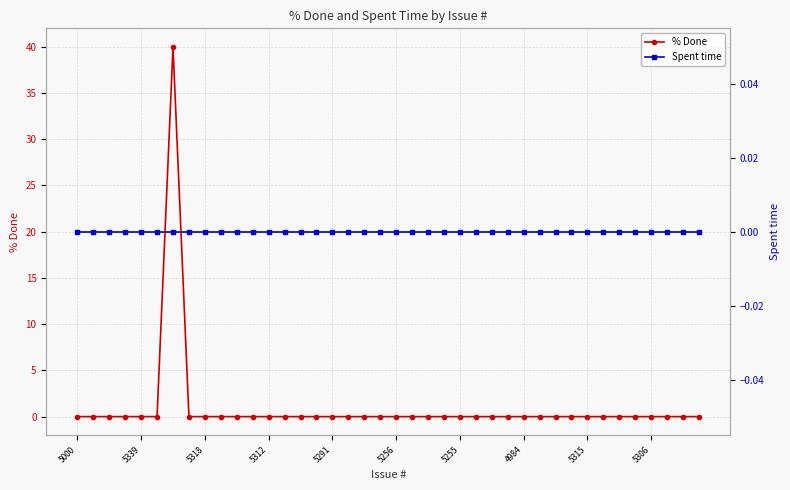

At 25, list the series in order from smallest to largest.

% Done, Spent time